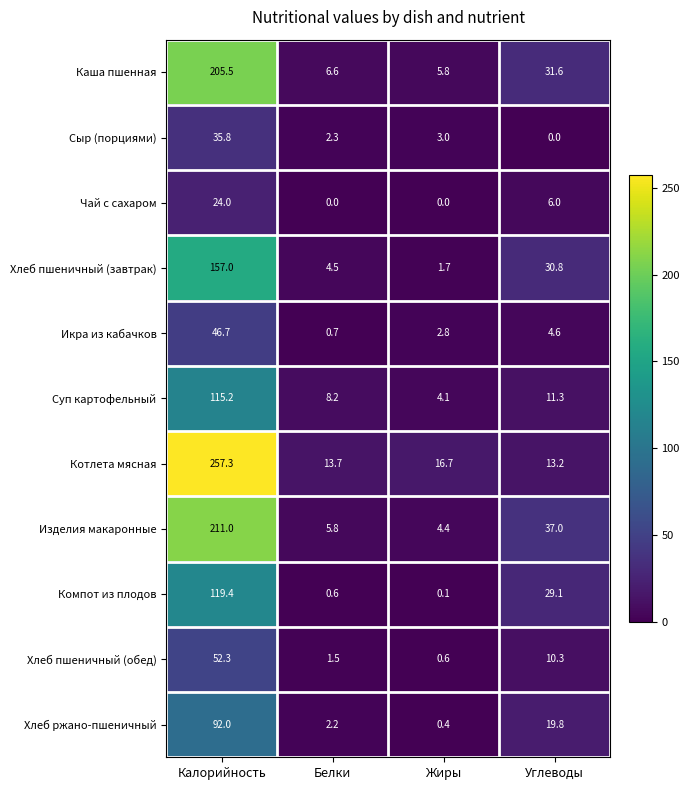

At Углеводы, list the series in order from largest to smallest.

Изделия макаронные, Каша пшенная, Хлеб пшеничный (завтрак), Компот из плодов, Хлеб ржано-пшеничный, Котлета мясная, Суп картофельный, Хлеб пшеничный (обед), Чай с сахаром, Икра из кабачков, Сыр (порциями)